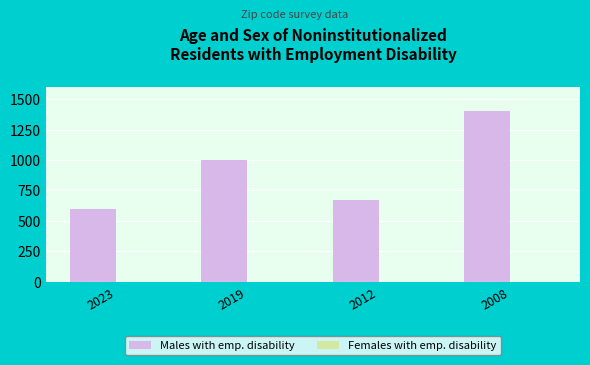

Are the bars horizontal?

No